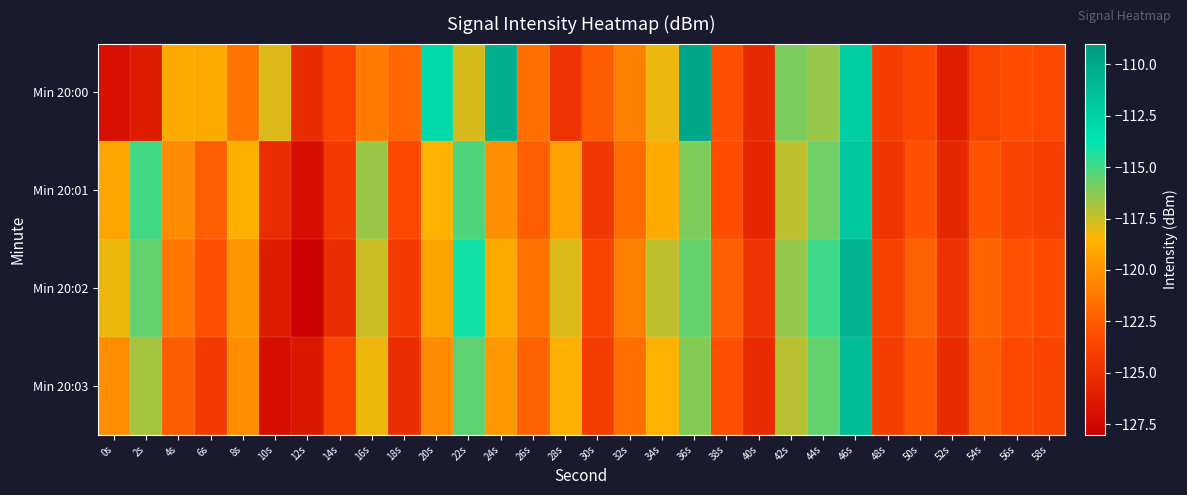

What is the minimum value shown in the chart?

-128.0